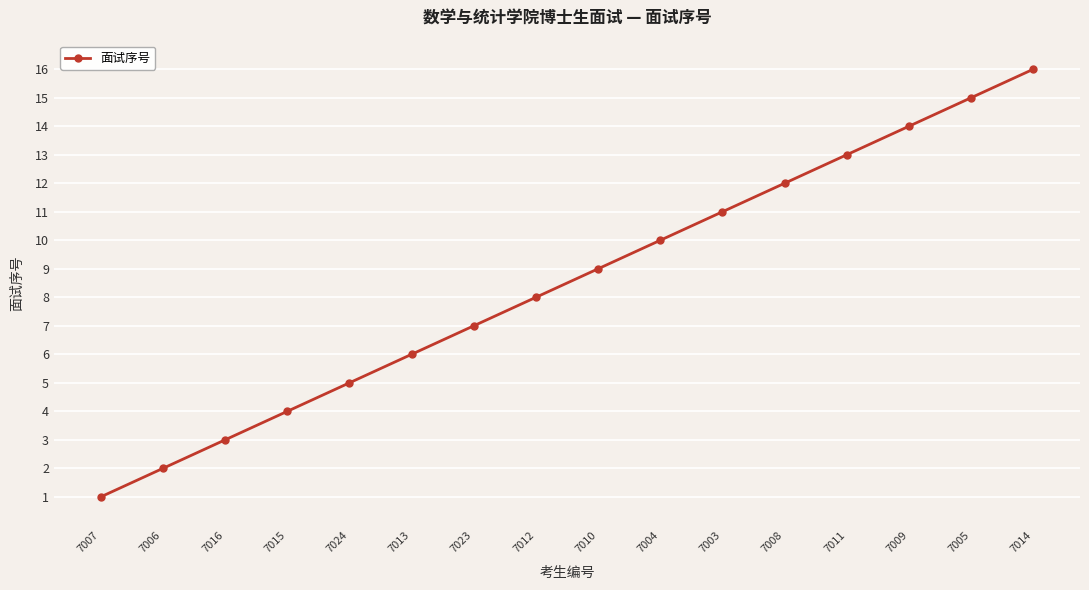

What is the maximum value shown in the chart?

16